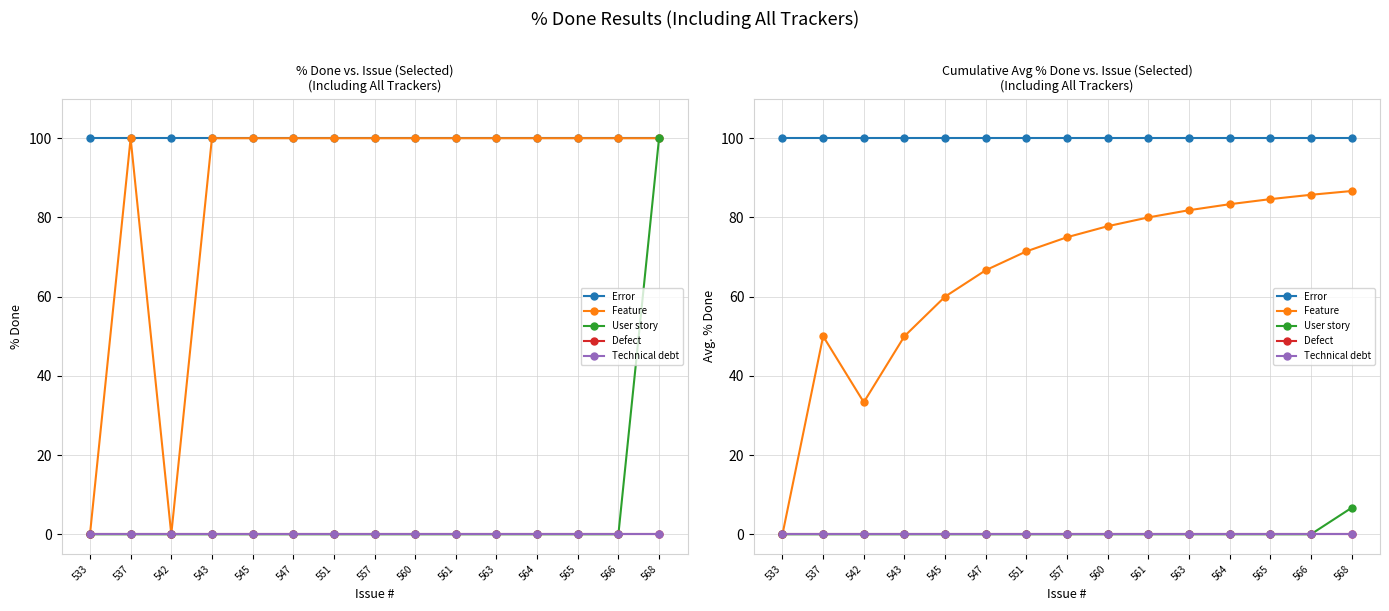

True or false: Defect and Error intersect in this chart.

False